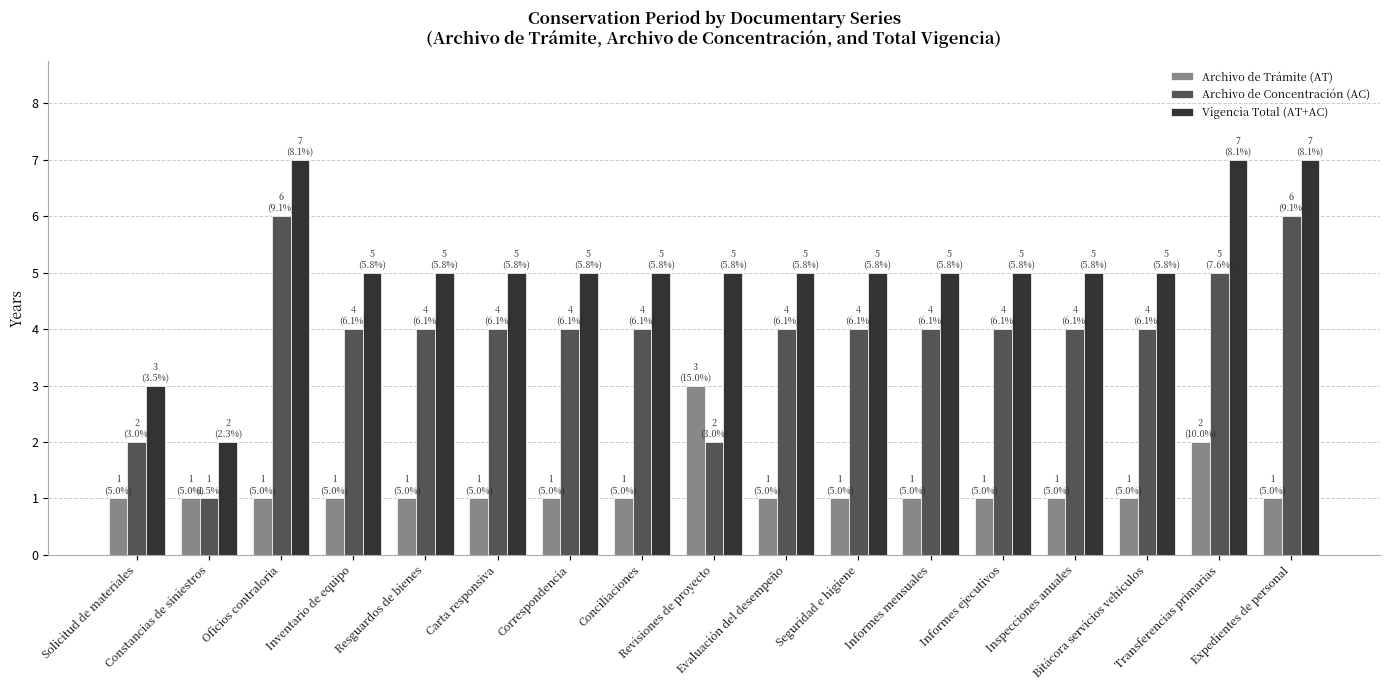

Rank the series by their maximum value, from highest to lowest.

Vigencia Total (AT+AC), Archivo de Concentración (AC), Archivo de Trámite (AT)